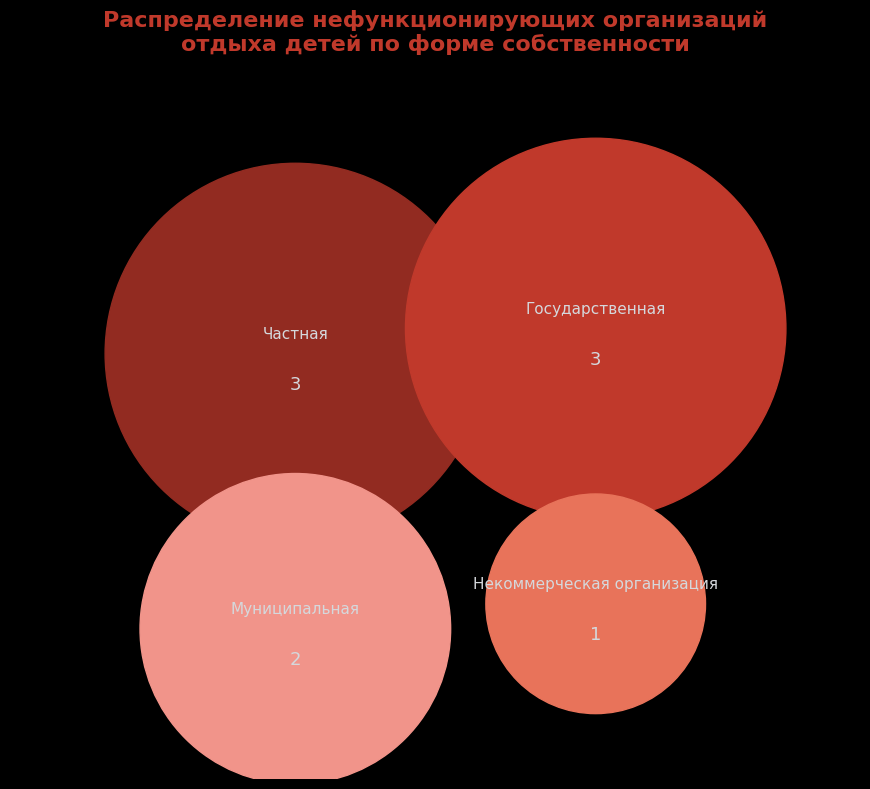

To the nearest percent, what is the difference between the largest and smallest slice percentages?

22%